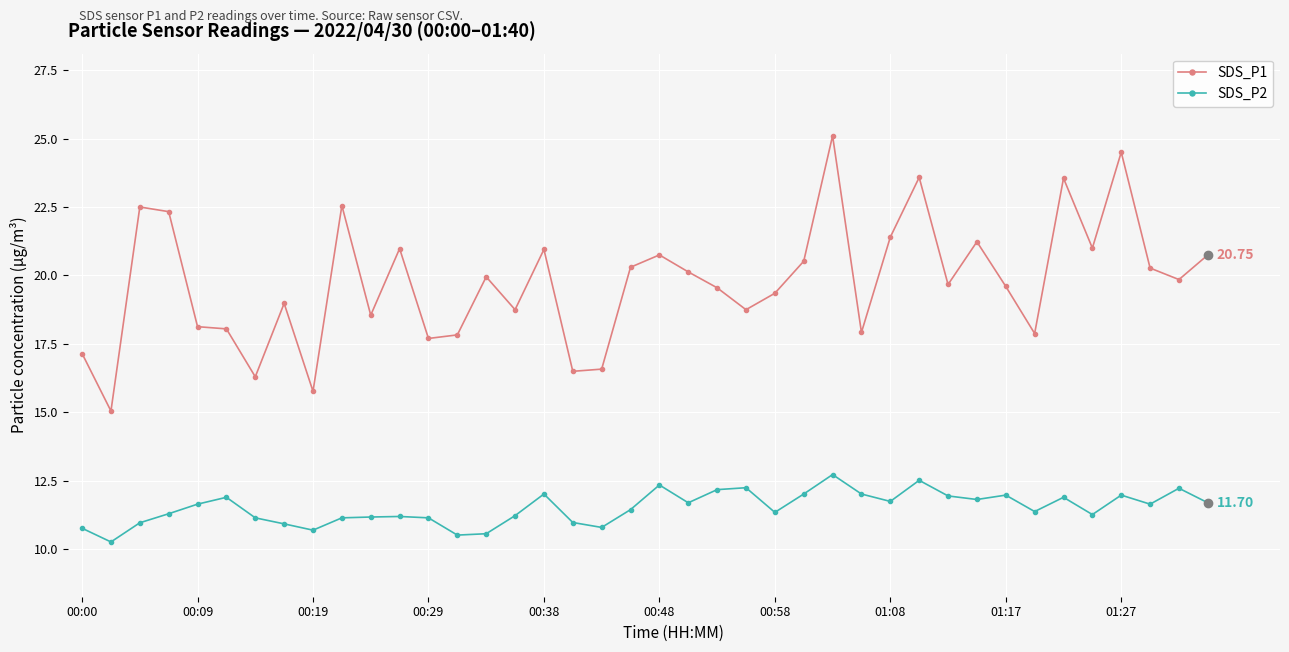

True or false: SDS_P2 and SDS_P1 intersect in this chart.

False